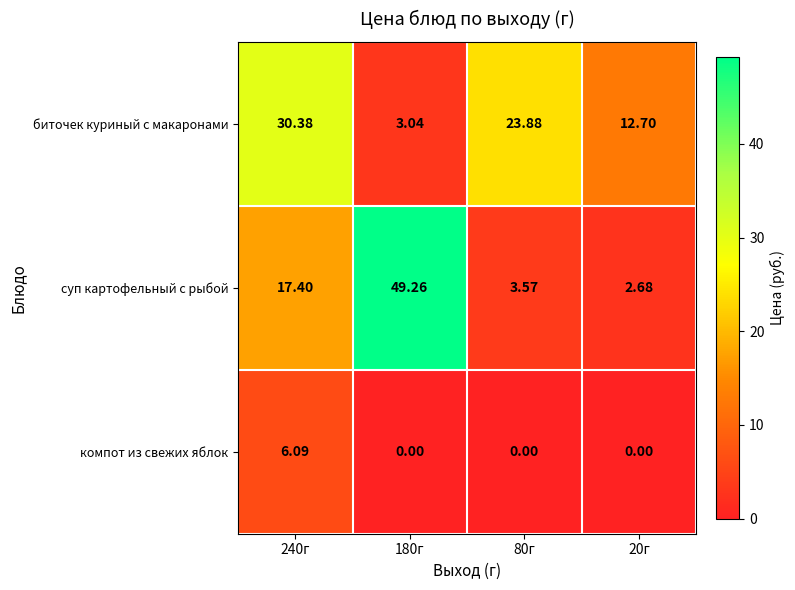

Is the value of суп картофельный с рыбой at 240г greater than the value of биточек куриный с макаронами at 180г?

Yes